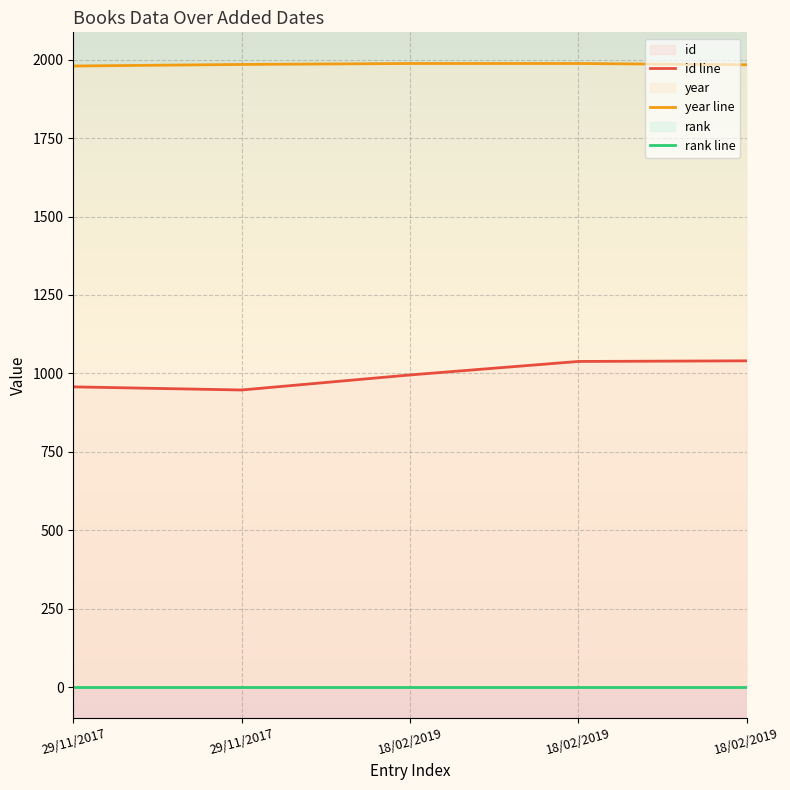

The id series shows 1314 at 29/11/2017. True or false?

False